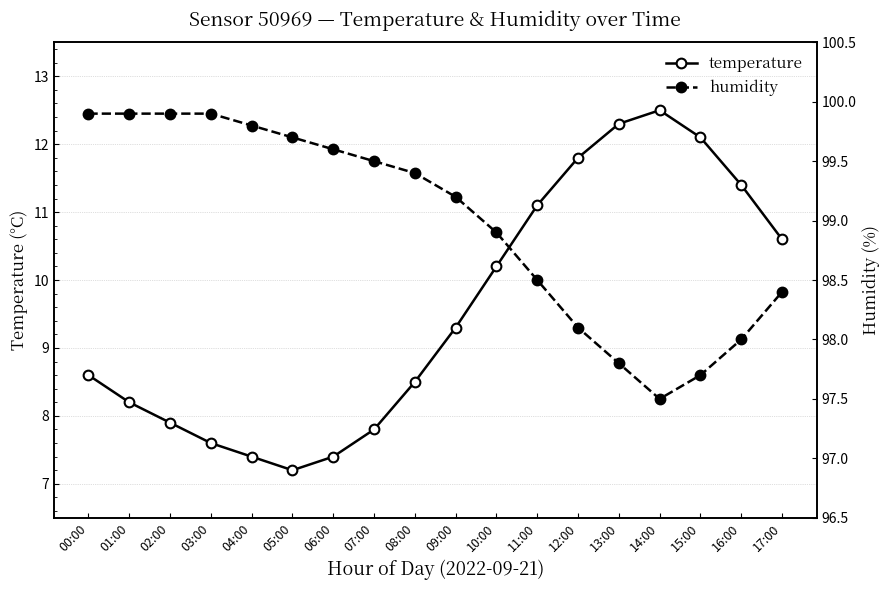

The value of humidity at 03:00 is 46.3. True or false?

False